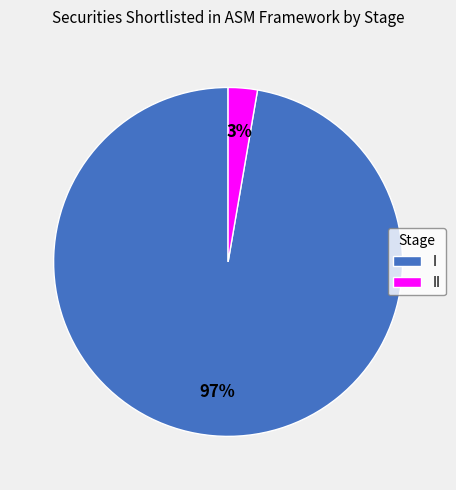

What is the smallest slice in the pie chart?

II